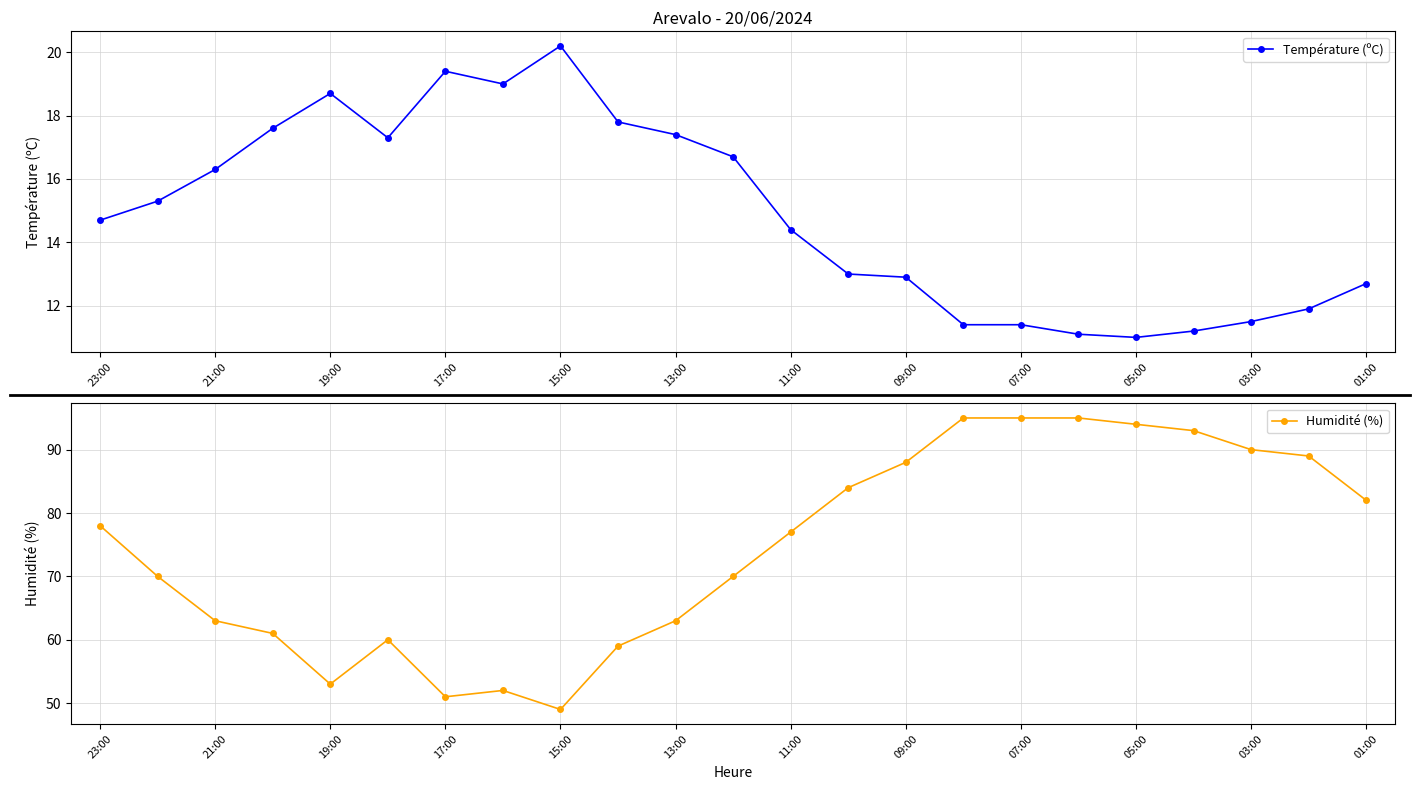

Count the number of data series in this chart.

2